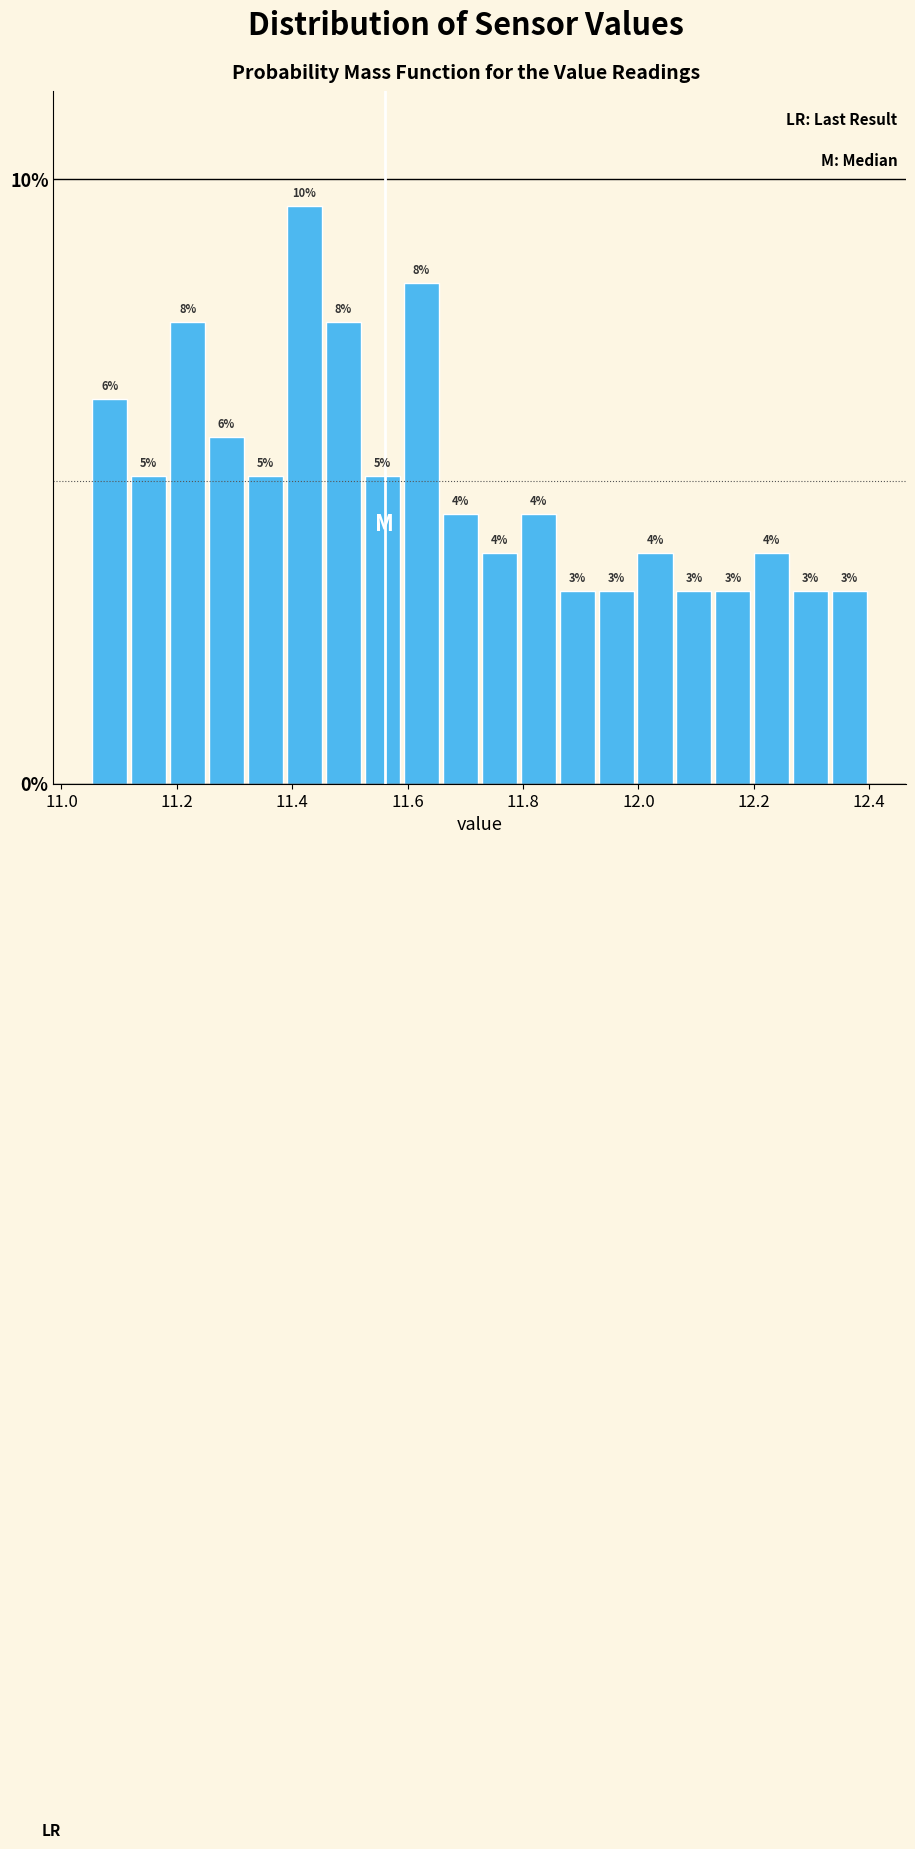

Around what value on the x-axis is the tallest bar? Give the approximate position of its centre, as read against the axis.

11.42